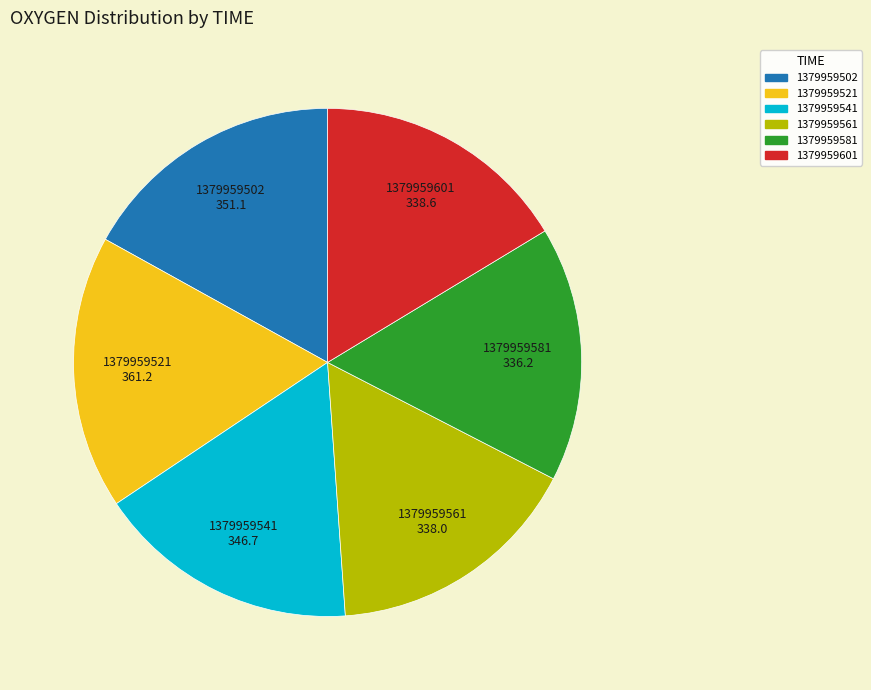

Approximately how many times larger is the value at 1379959561 compared to 1379959541?

1.0